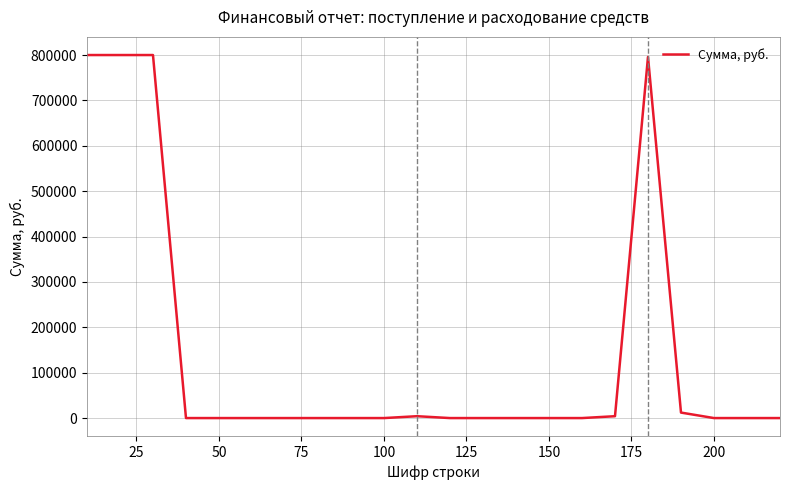

What is the maximum value shown in the chart?

800000.0